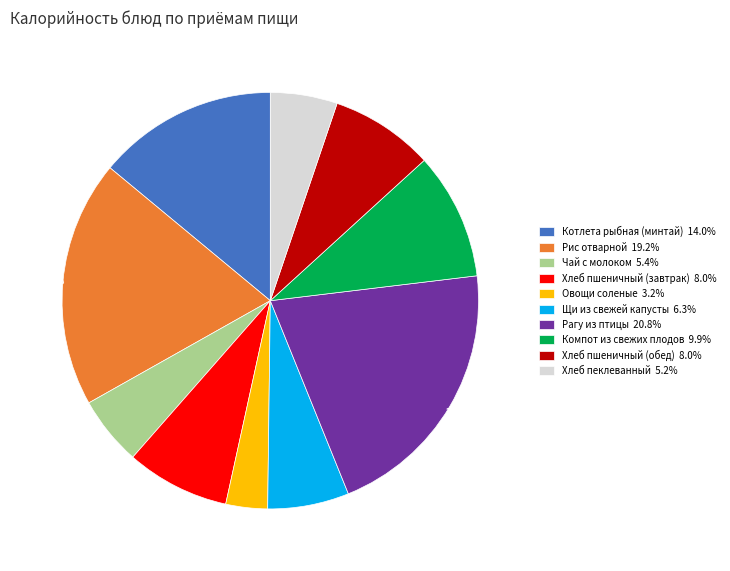

Is it true that Хлеб пеклеванный is 15% of the pie?

False